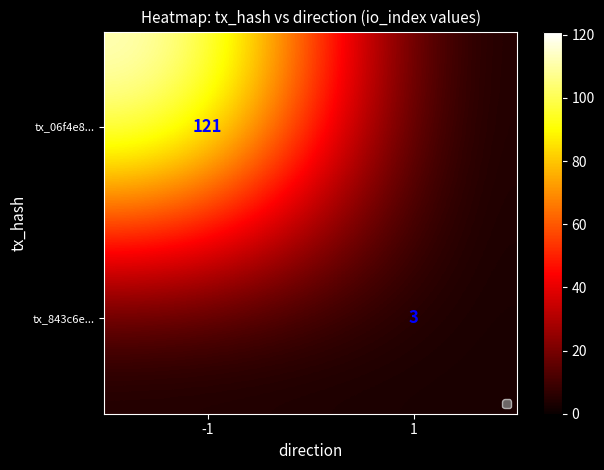

Is the value of tx_06f4e8... at -1 greater than the value of tx_843c6e... at 1?

Yes